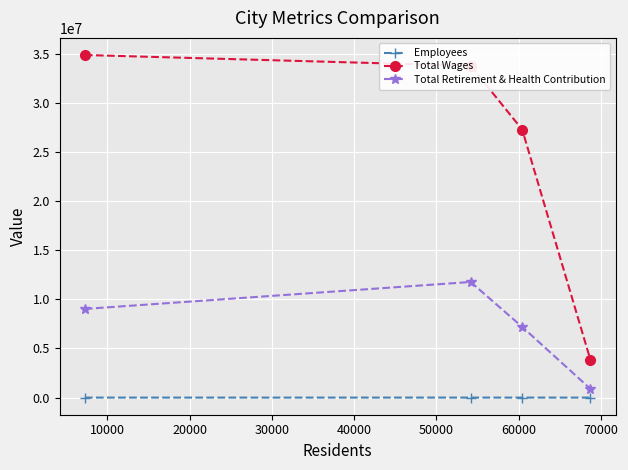

Which series has the widest spread of values?

Total Wages